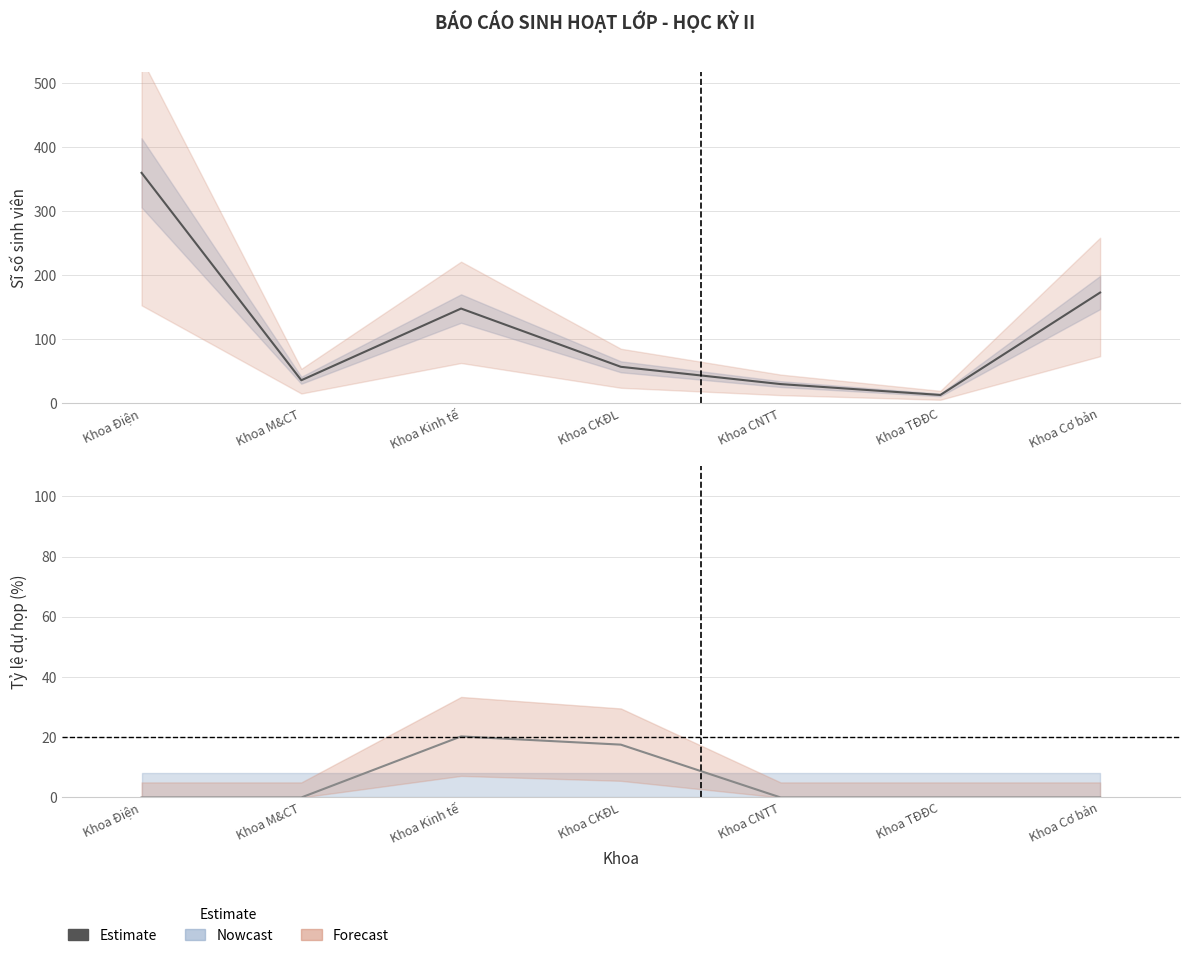

Between Khoa M&CT and Khoa Kinh tế, which is larger?

Khoa Kinh tế